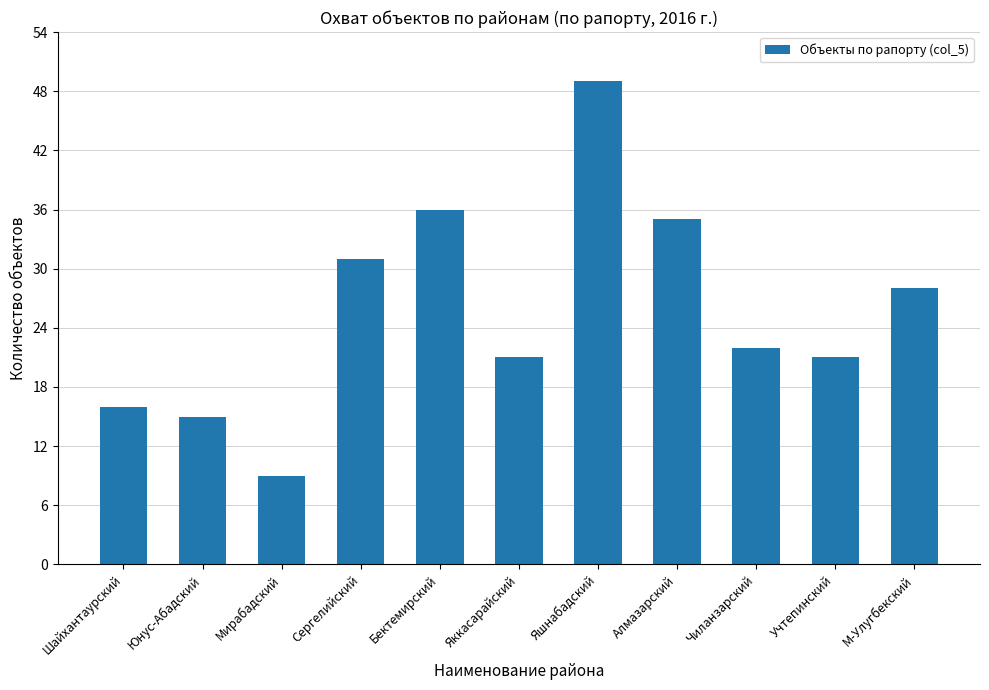

What is the change in value from Бектемирский to Алмазарский?

-1